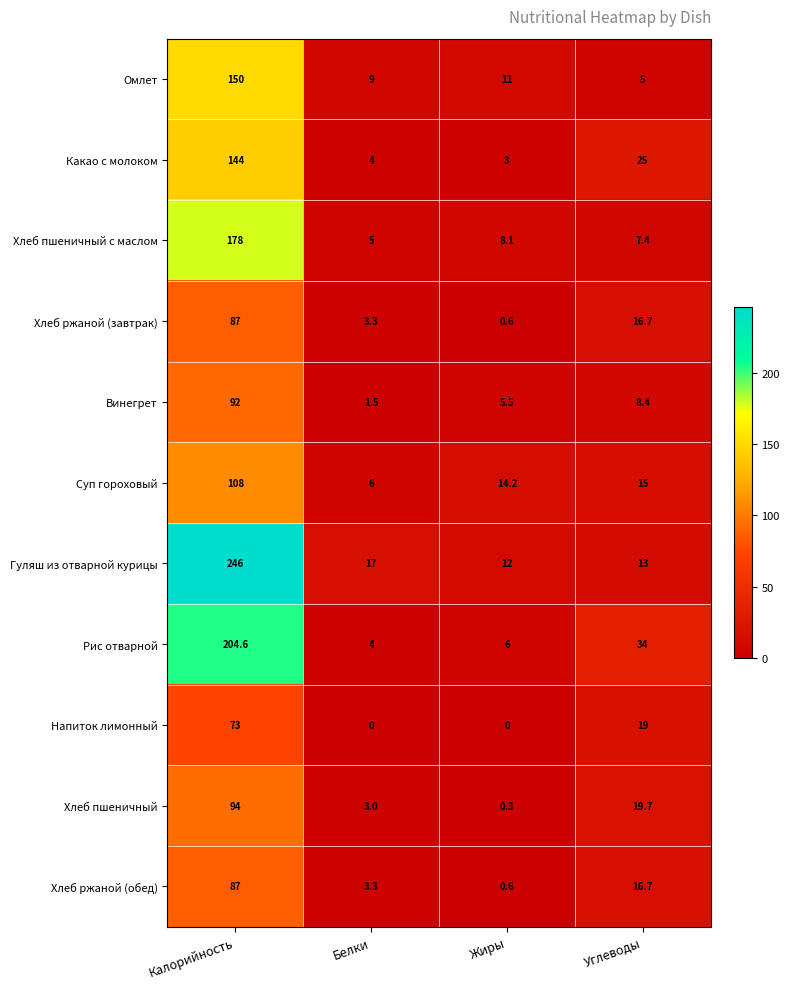

At which category is the sum across all series the highest?

Калорийность